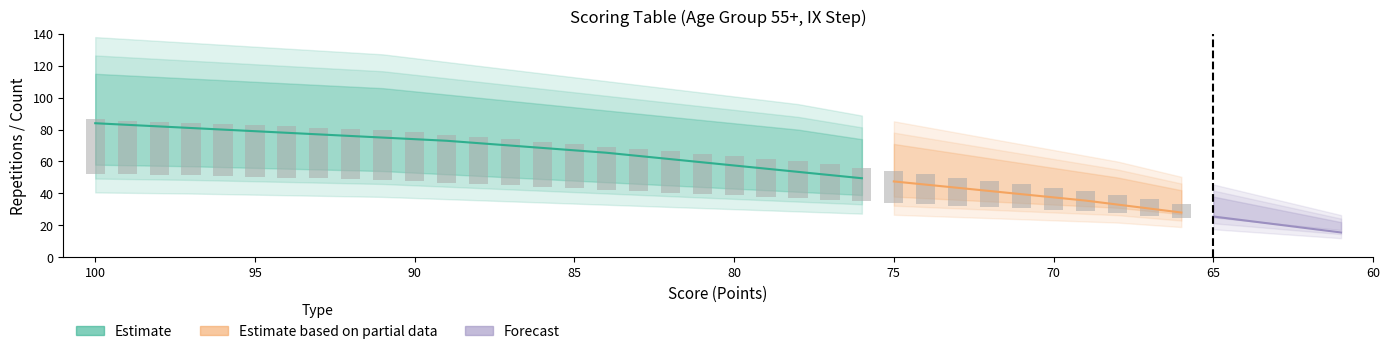

Between 89 and 78, which is larger?

89